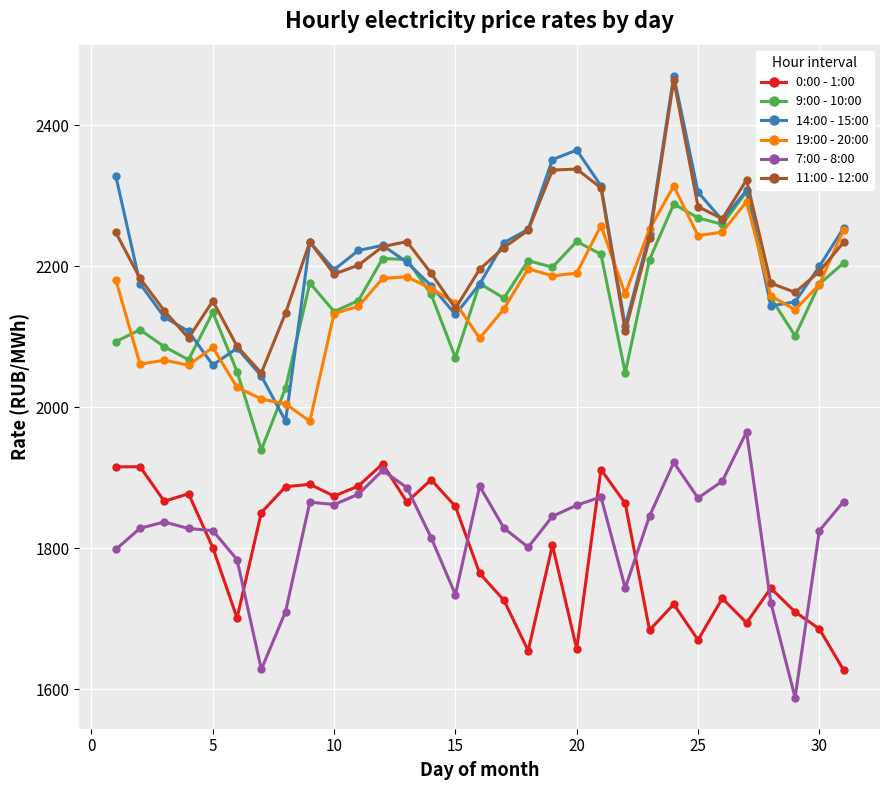

True or false: 14:00 - 15:00 has more than 2 points higher than both neighbors.

True